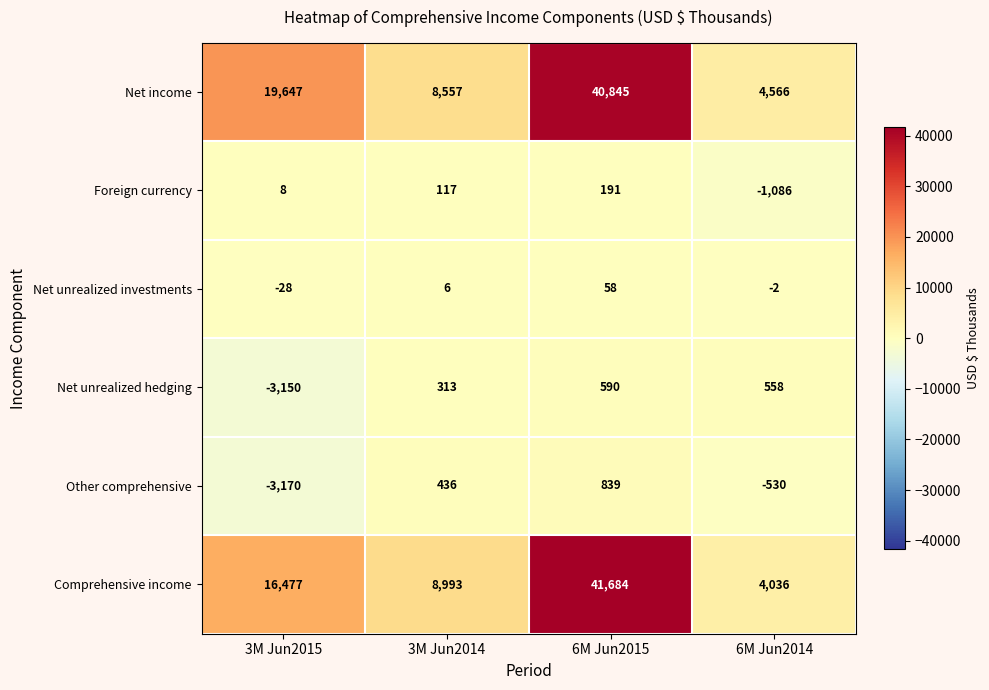

What value does the Foreign currency series have at 6M Jun2015, to the nearest 10?

190